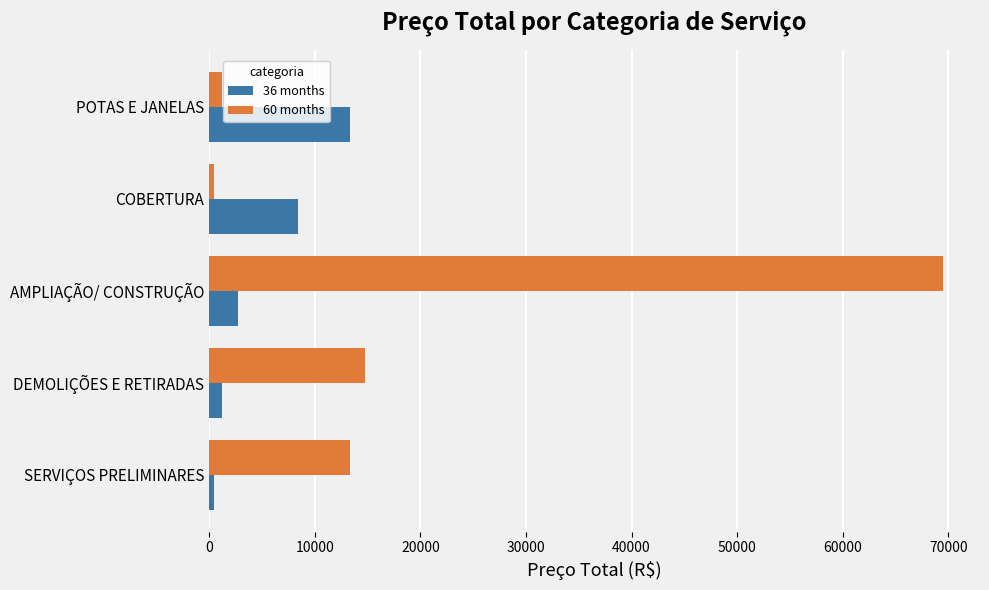

What is the sum of all 60 months values?

99155.4